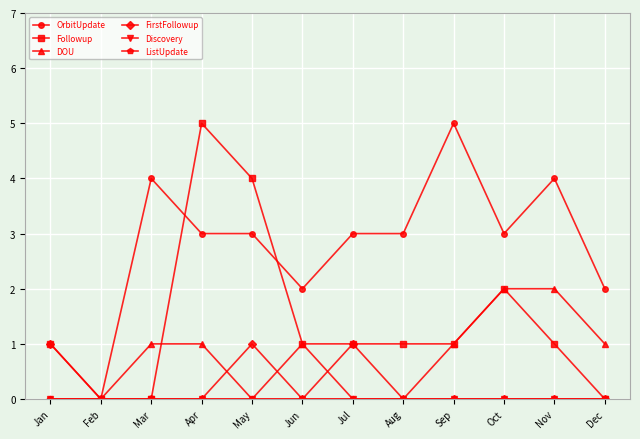

Which category has the lowest value in the ListUpdate series?

Jan